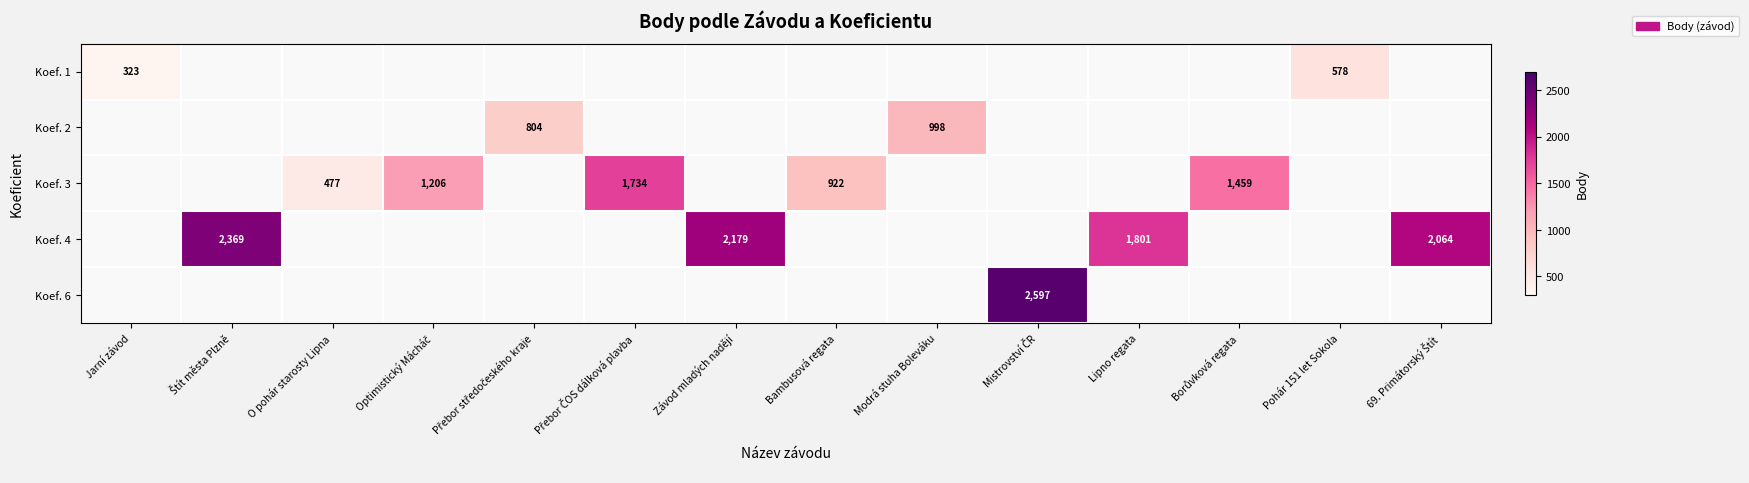

Which label corresponds to the largest value in the chart?

Mistrovství ČR